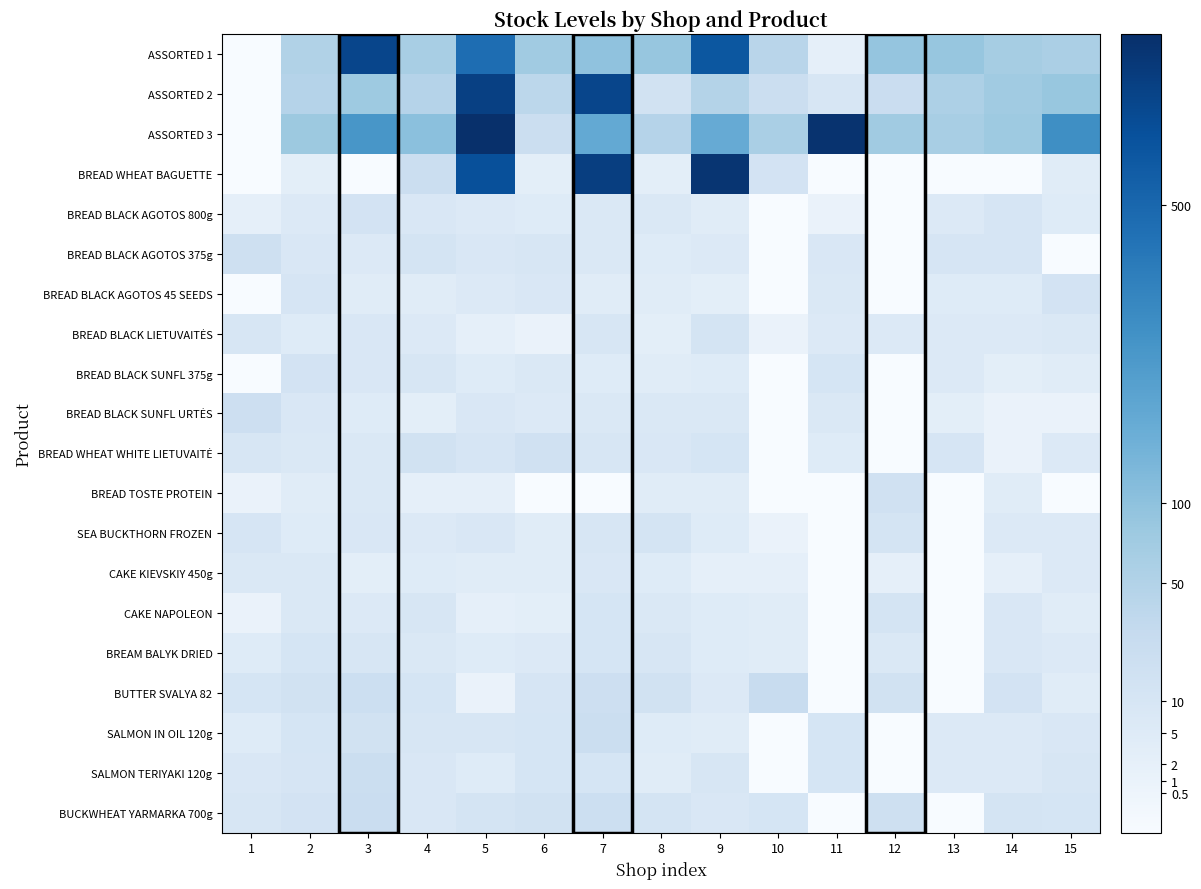

Rank the series by their maximum value, from lowest to highest.

CAKE KIEVSKIY 450g, BREAM BALYK DRIED, BREAD BLACK LIETUVAITĖS, SEA BUCKTHORN FROZEN, CAKE NAPOLEON, BREAD BLACK AGOTOS 800g, BREAD BLACK AGOTOS 45 SEEDS, BREAD BLACK SUNFL 375g, BREAD WHEAT WHITE LIETUVAITĖ, BREAD TOSTE PROTEIN, BREAD BLACK AGOTOS 375g, BREAD BLACK SUNFL URTĖS, SALMON IN OIL 120g, SALMON TERIYAKI 120g, BUCKWHEAT YARMARKA 700g, BUTTER SVALYA 82, ASSORTED 1, ASSORTED 2, BREAD WHEAT BAGUETTE, ASSORTED 3